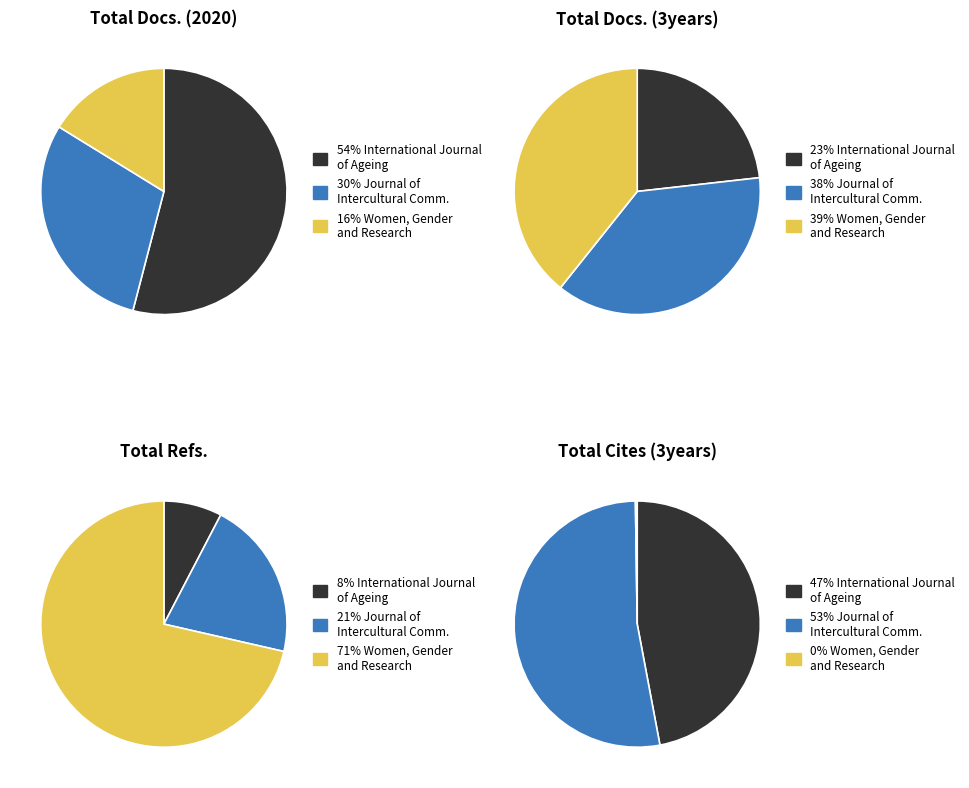

Is it true that International Journal of Ageing is 54% of the pie?

True